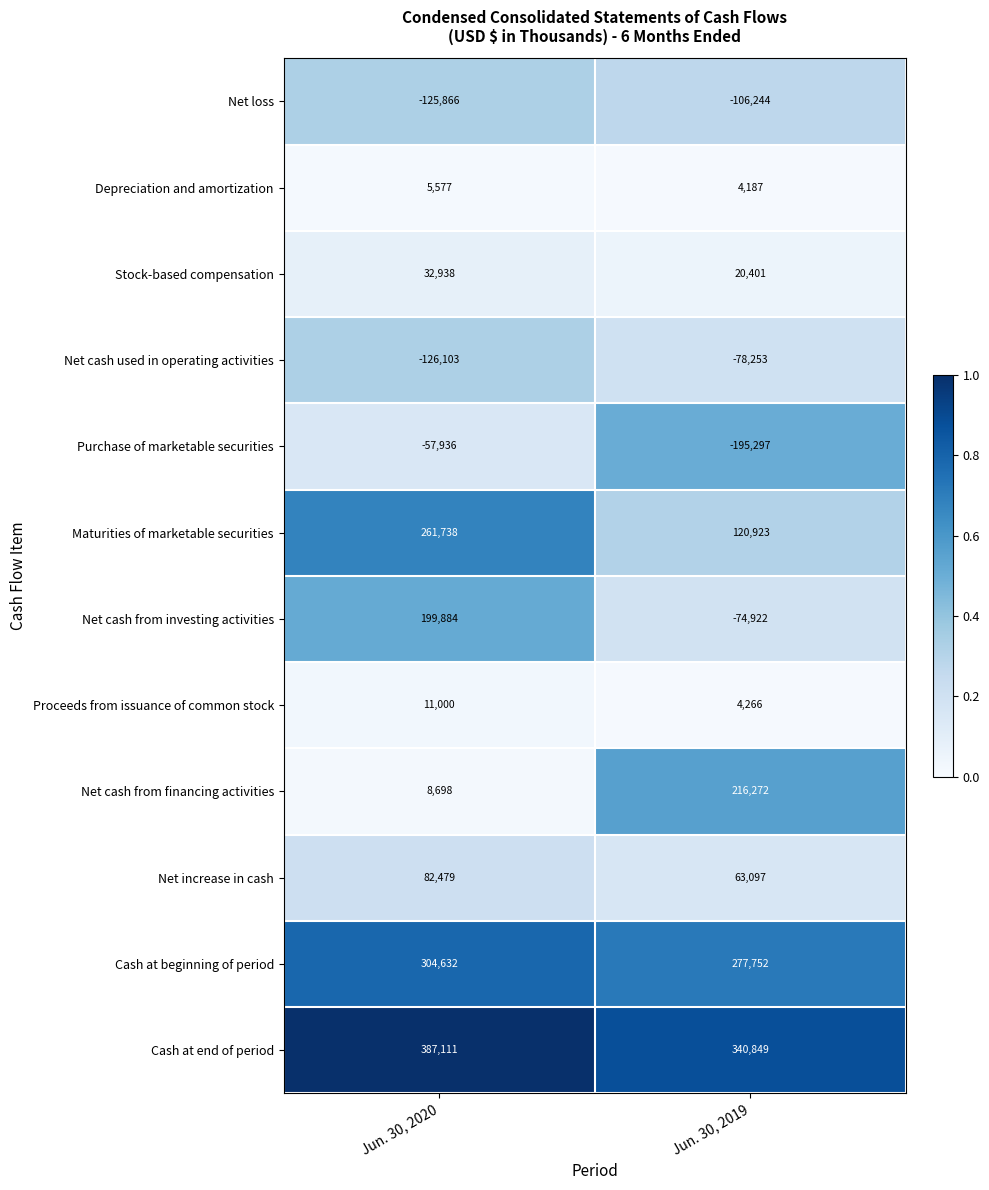

The Stock-based compensation series shows 45388 at Jun. 30, 2020. True or false?

False